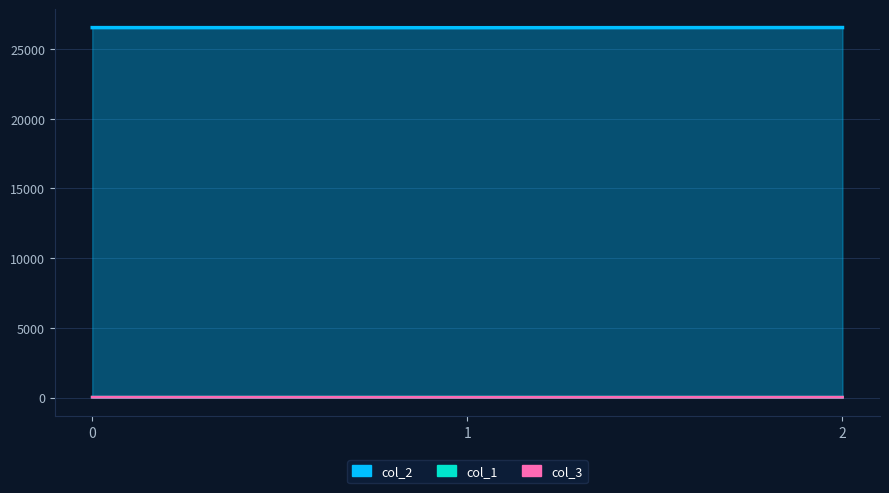

What is the spread (max minus min) of values at 2?

26510.3